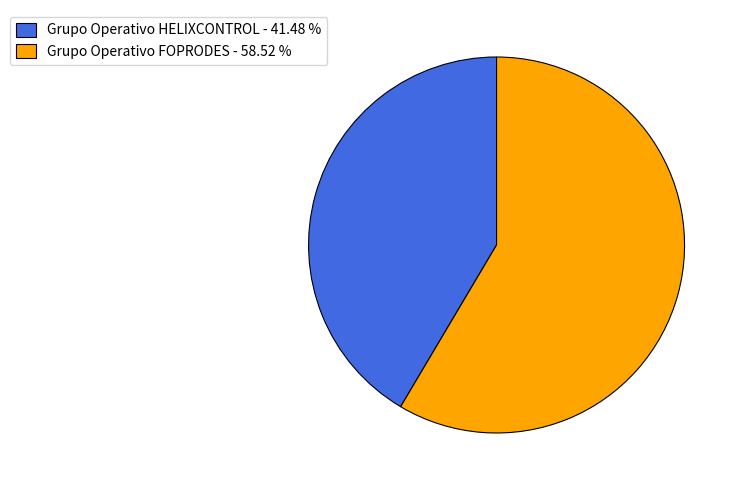

Approximately how many times larger is the value at Grupo Operativo HELIXCONTROL compared to Grupo Operativo FOPRODES?

0.7